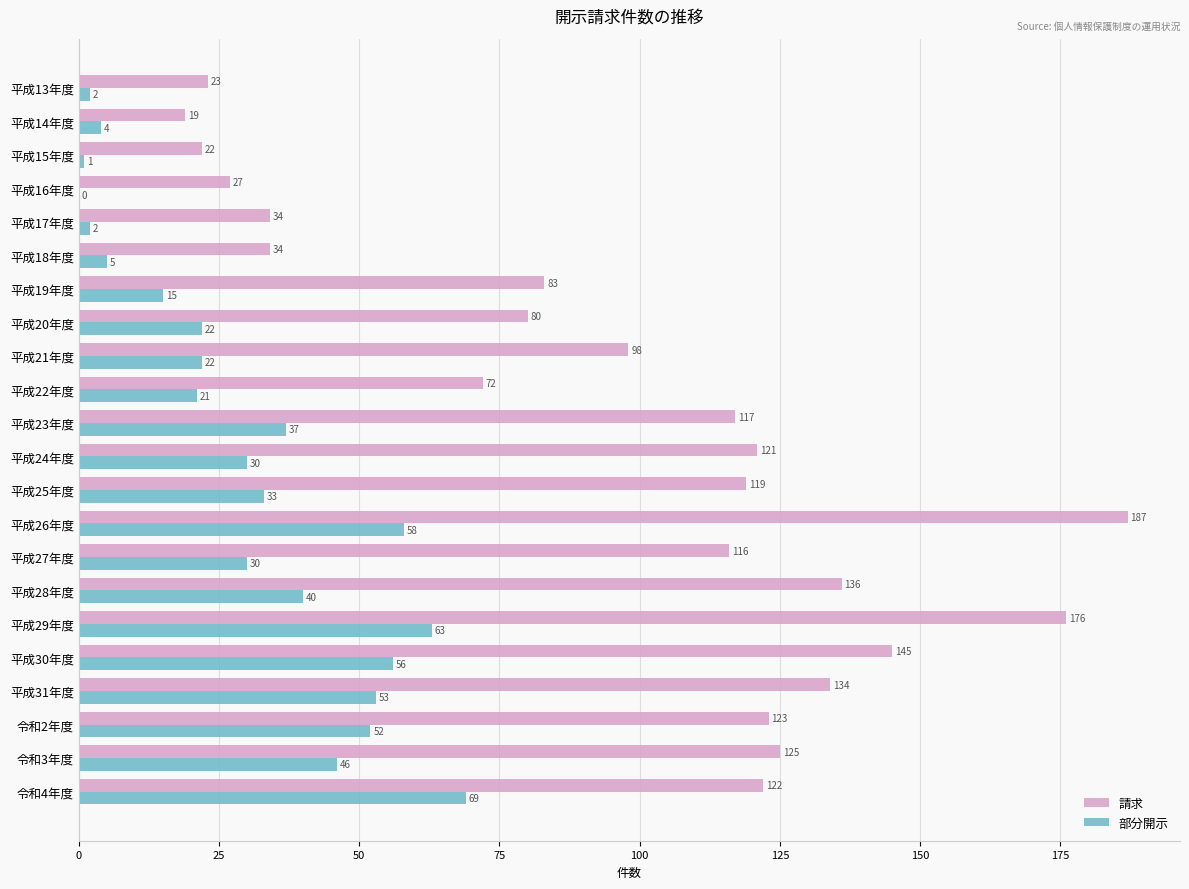

What is the sum of all 請求 values?

2113